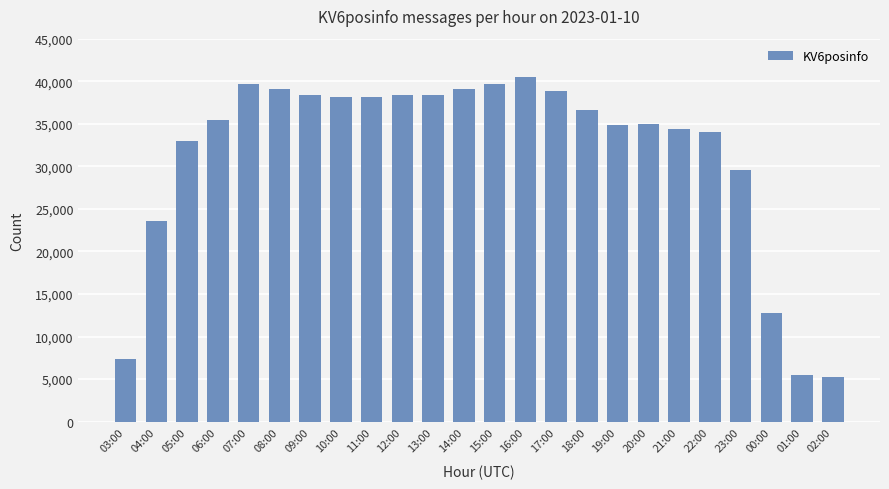

What is the label of the 13th bar from the right?

14:00